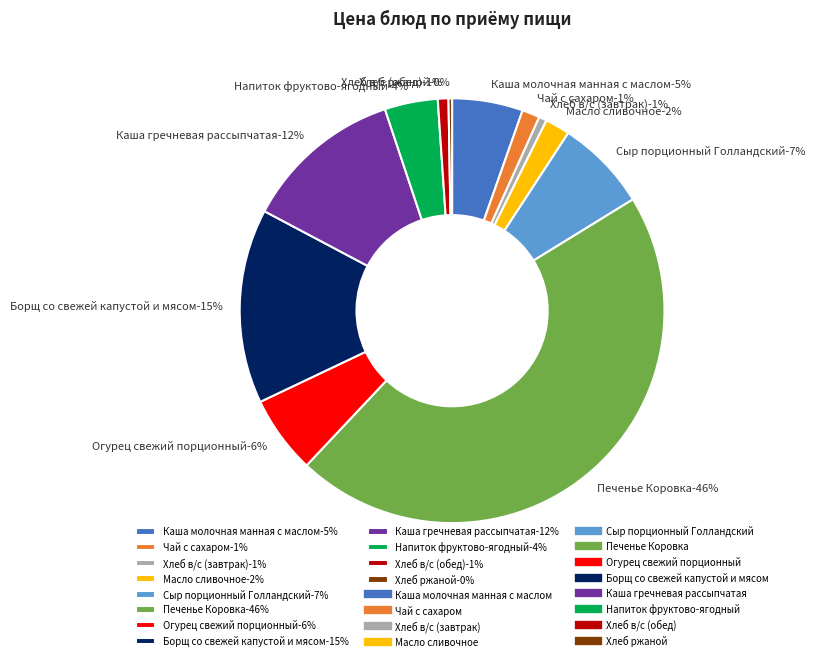

What is the largest slice in the pie chart?

Печенье Коровка